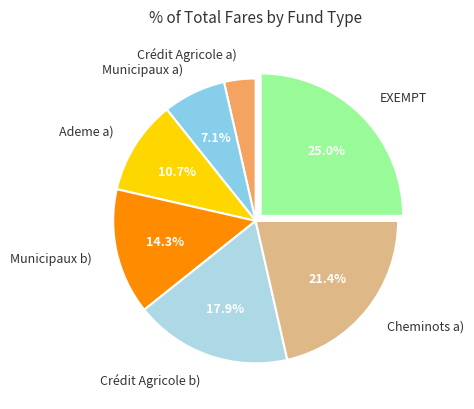

Rank the categories by value from lowest to highest.

Crédit Agricole a), Municipaux a), Ademe a), Municipaux b), Crédit Agricole b), Cheminots a), EXEMPT